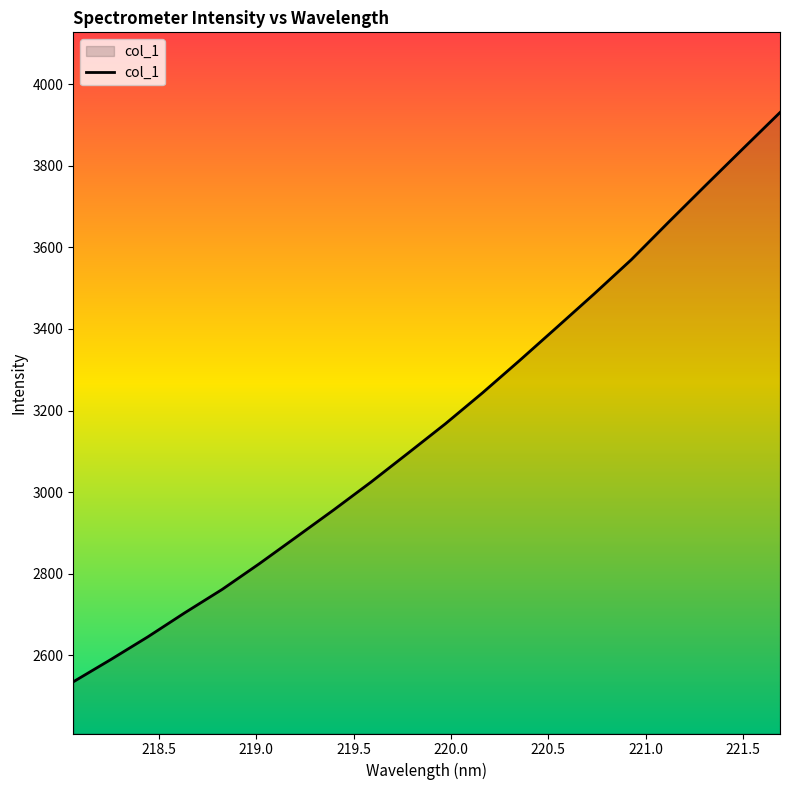

What is the greatest value displayed?

3930.8